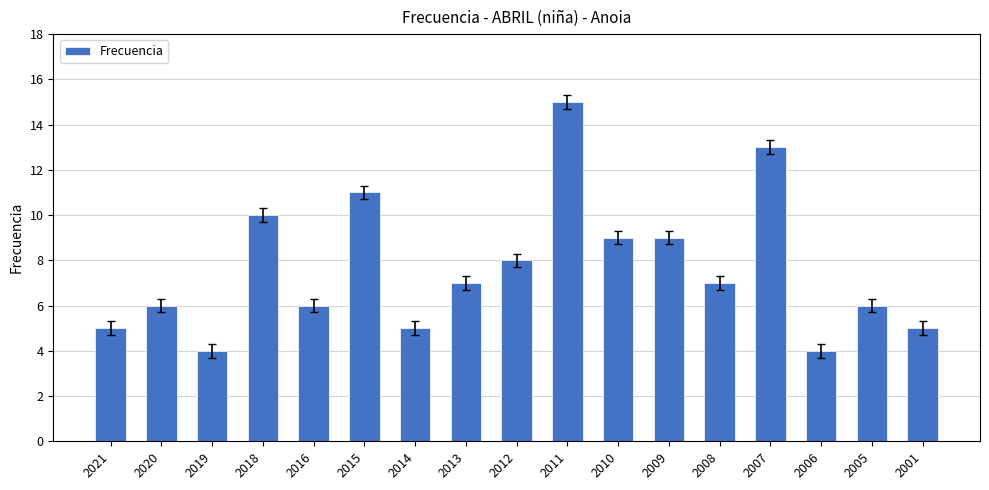

How many values are below 7?

8